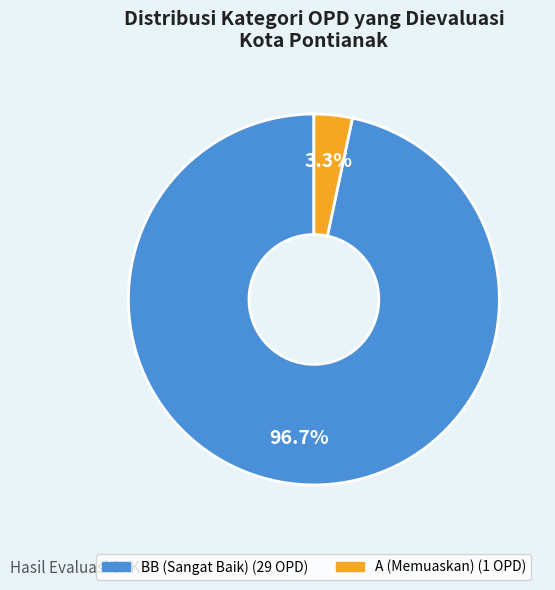

Which category has the biggest portion of the pie?

BB (Sangat Baik)